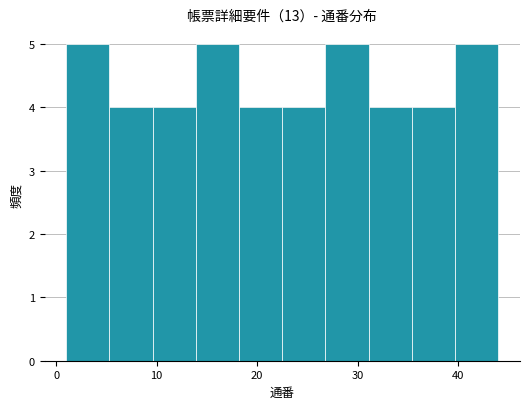

What is the height of the bar covering 35.4 to 39.7 on the x-axis? Neither the bar edges nor the heights are printed on the chart, so give them approximately, as read against the axes.

4